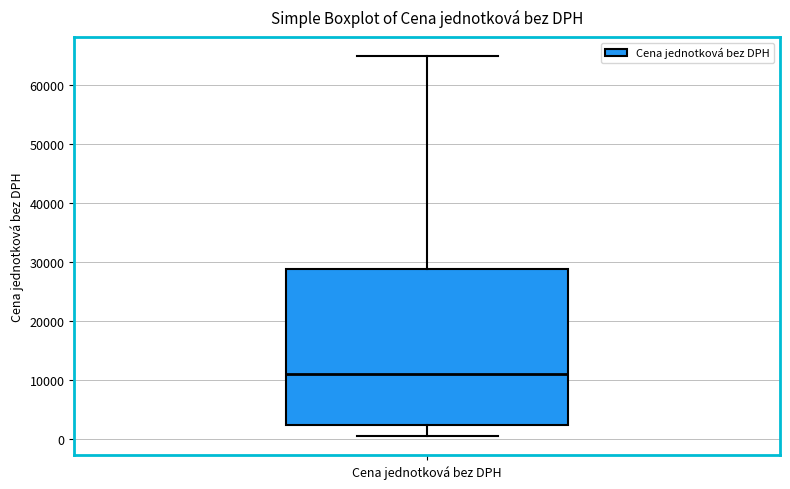

Where does the upper whisker of the box for Cena jednotková bez DPH end on the y-axis? The values are not printed on the chart, so give them approximately, as read against the axis.

65000